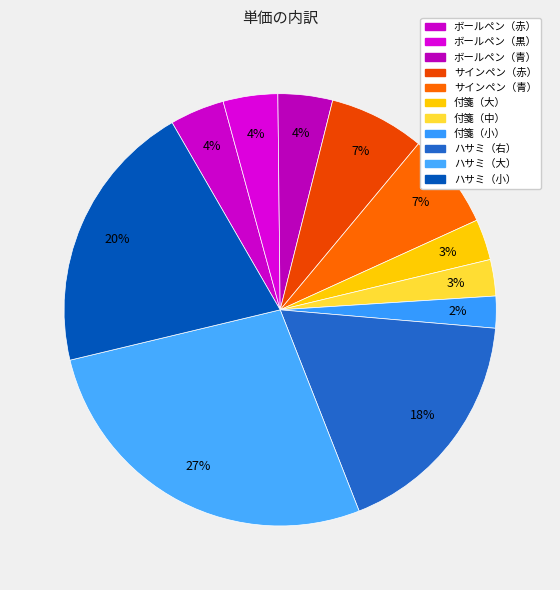

To the nearest percent, what is the difference between the 付箋（中） and ボールペン（黒） slice percentages?

1%